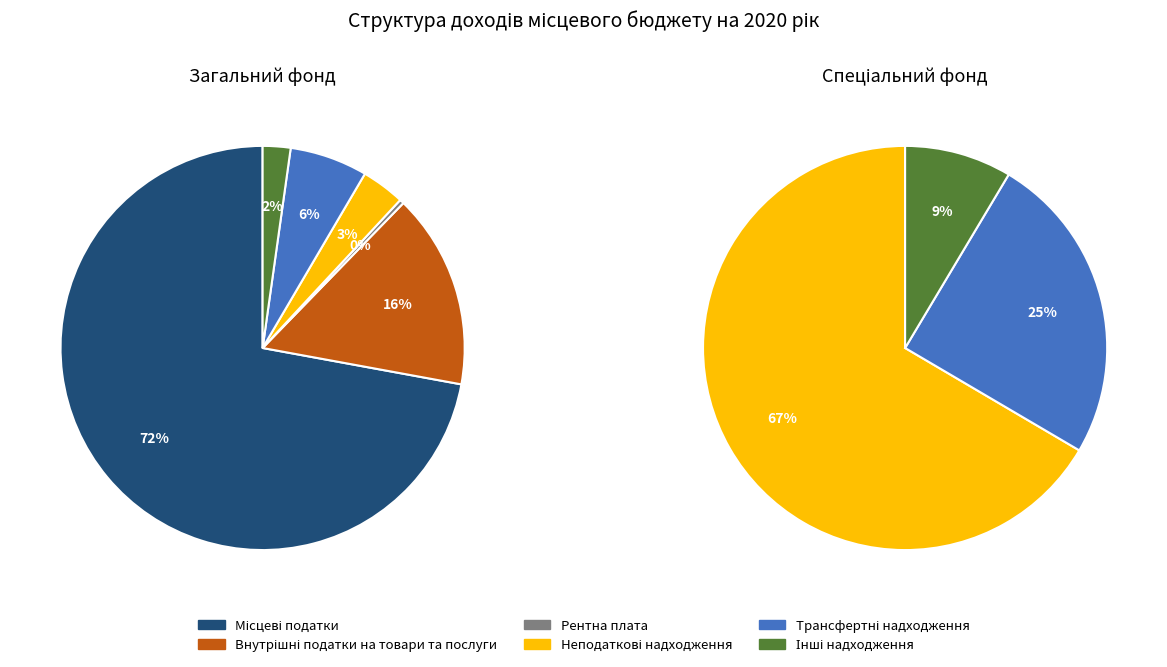

The Рентна плата slice represents 1% of the pie. True or false?

False